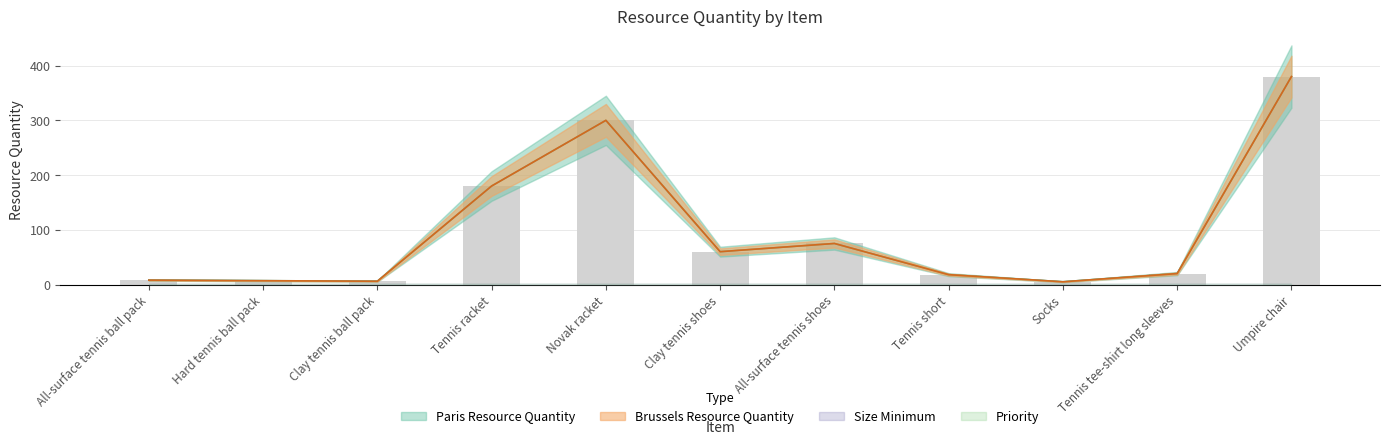

Which series has the largest total across all categories?

Paris Resource Quantity